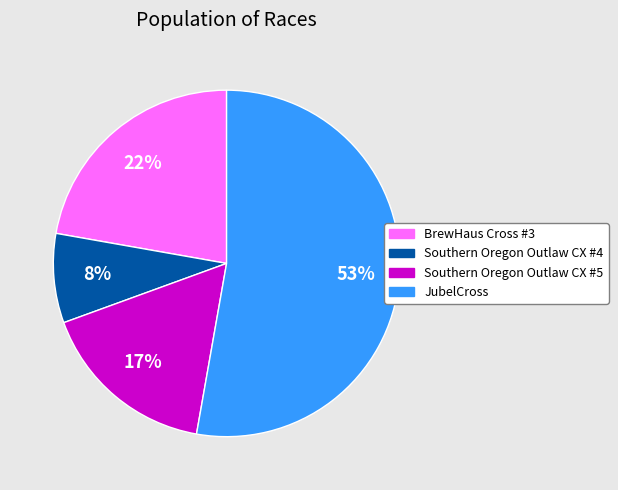

Is the sum of Southern Oregon Outlaw CX #4 and Southern Oregon Outlaw CX #5 greater than half?

No